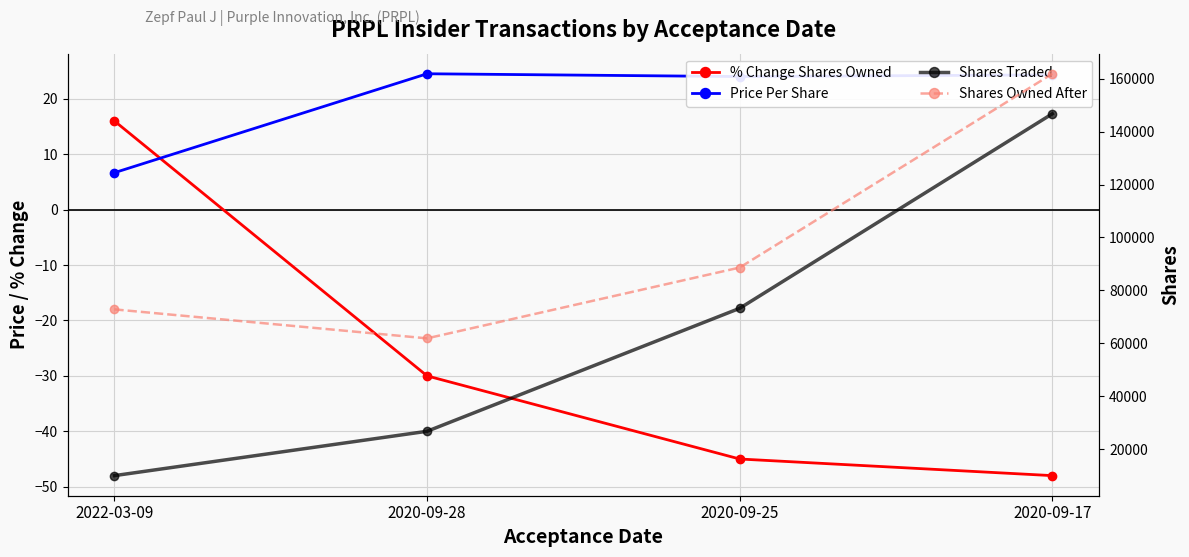

True or false: Shares Traded has more than 1 interior local peaks.

False